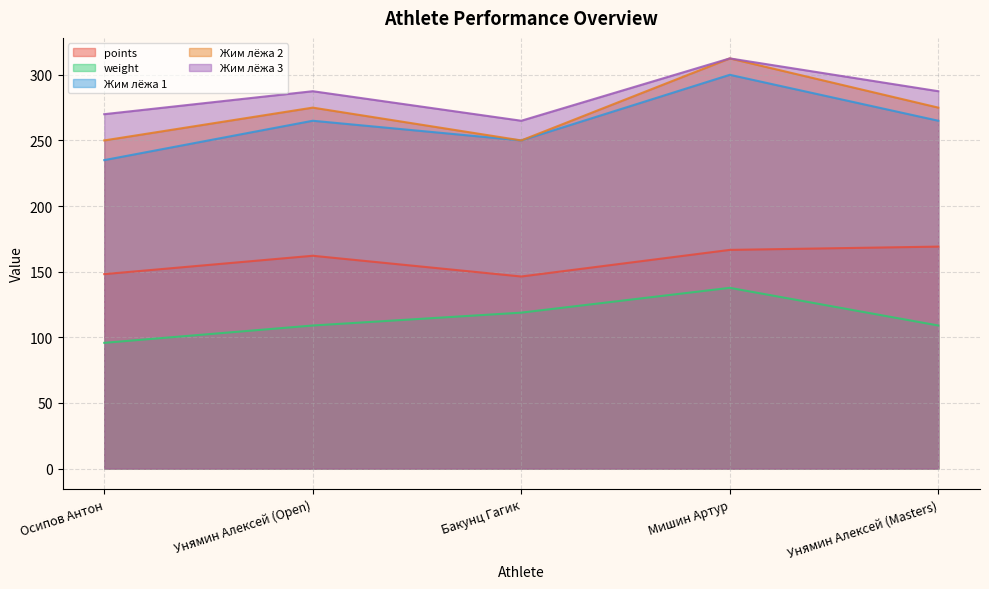

What value does the Жим лёжа 2 series have at Унямин Алексей (Masters)?

275.0